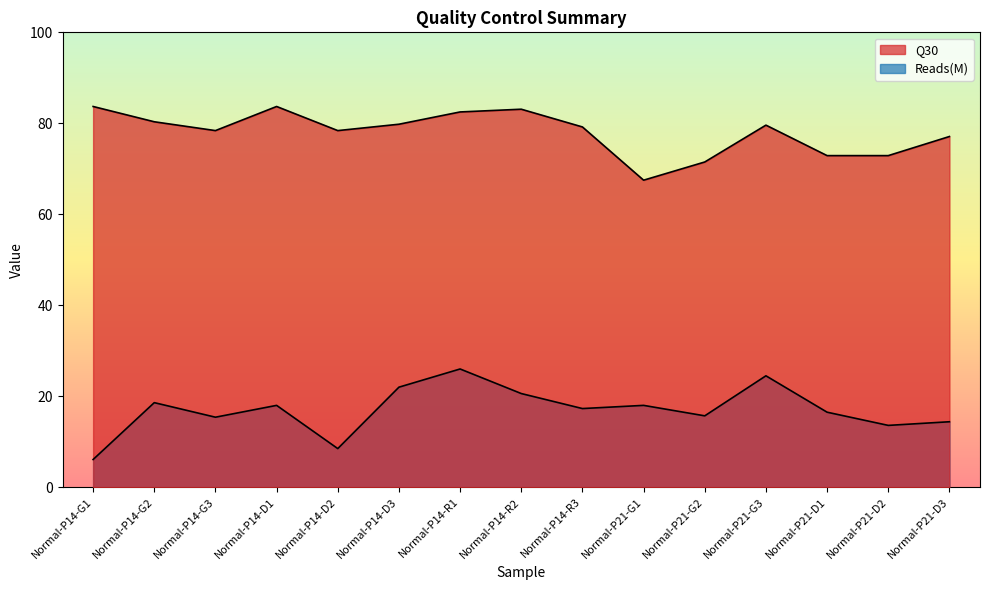

What is the approximate value of Q30 at Normal-P14-D2?

78.4